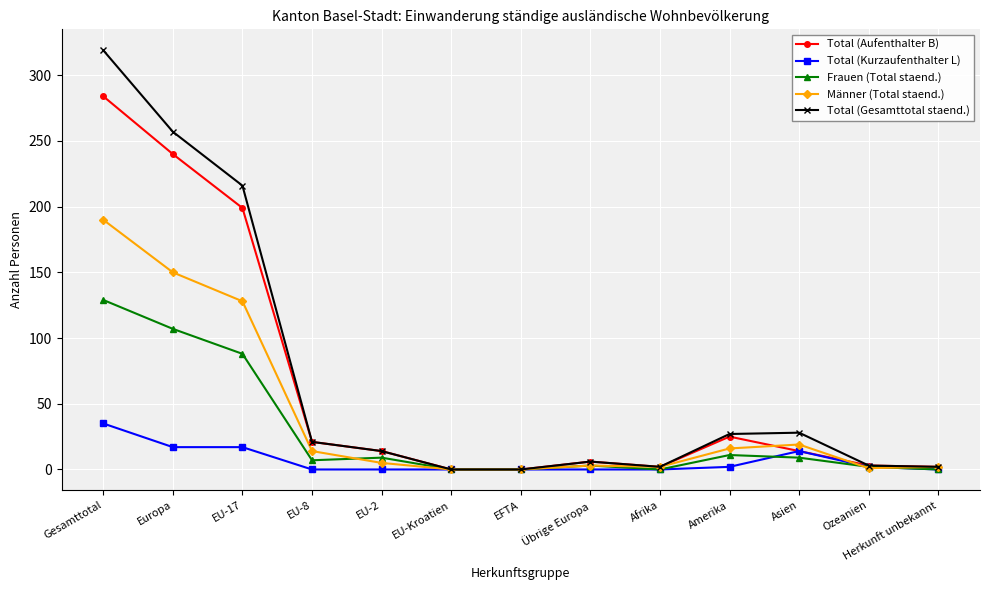

Does the chart display data point markers on the line(s)?

Yes